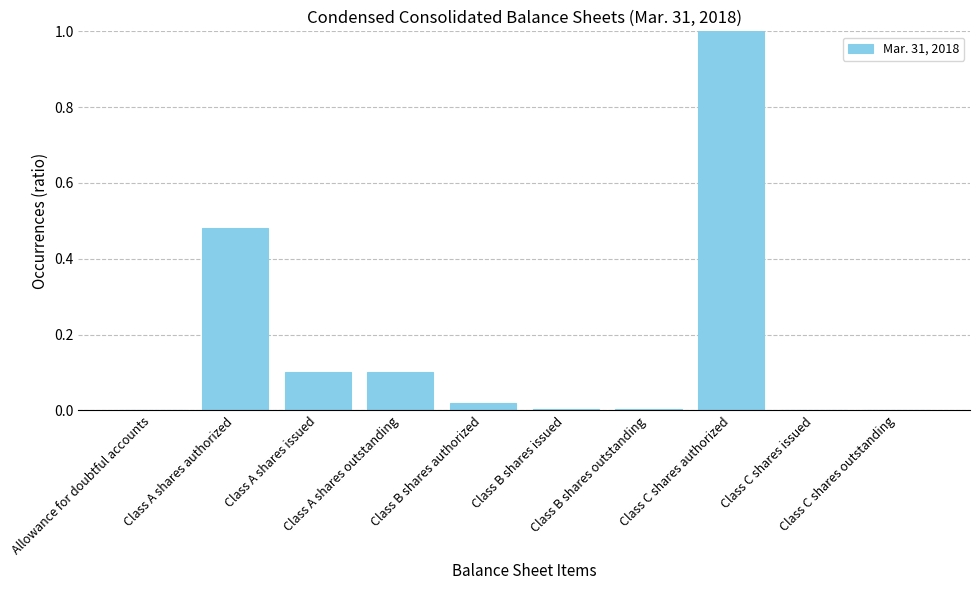

Which label corresponds to the largest value in the chart?

Class C shares authorized